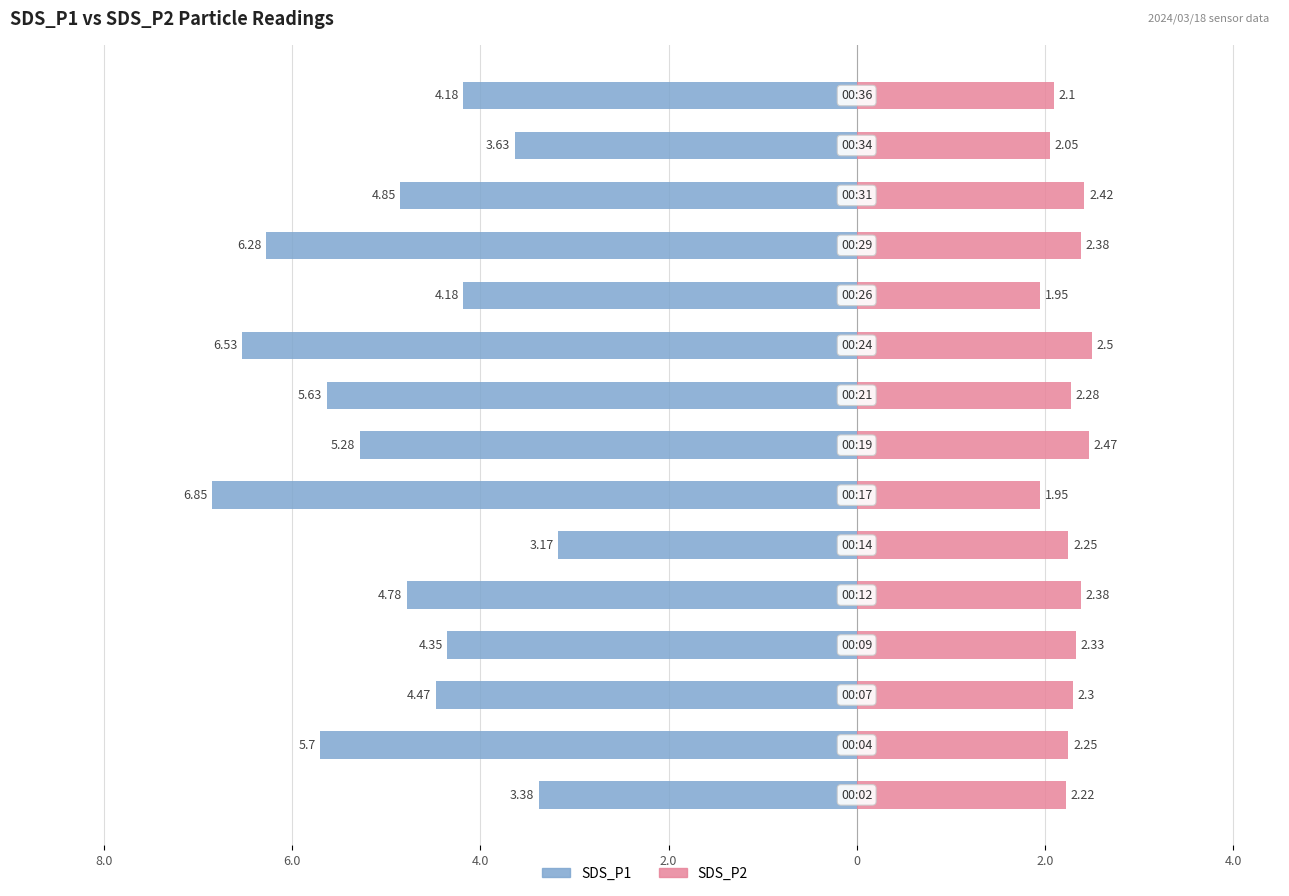

How many values in the SDS_P1 series exceed -4?

3